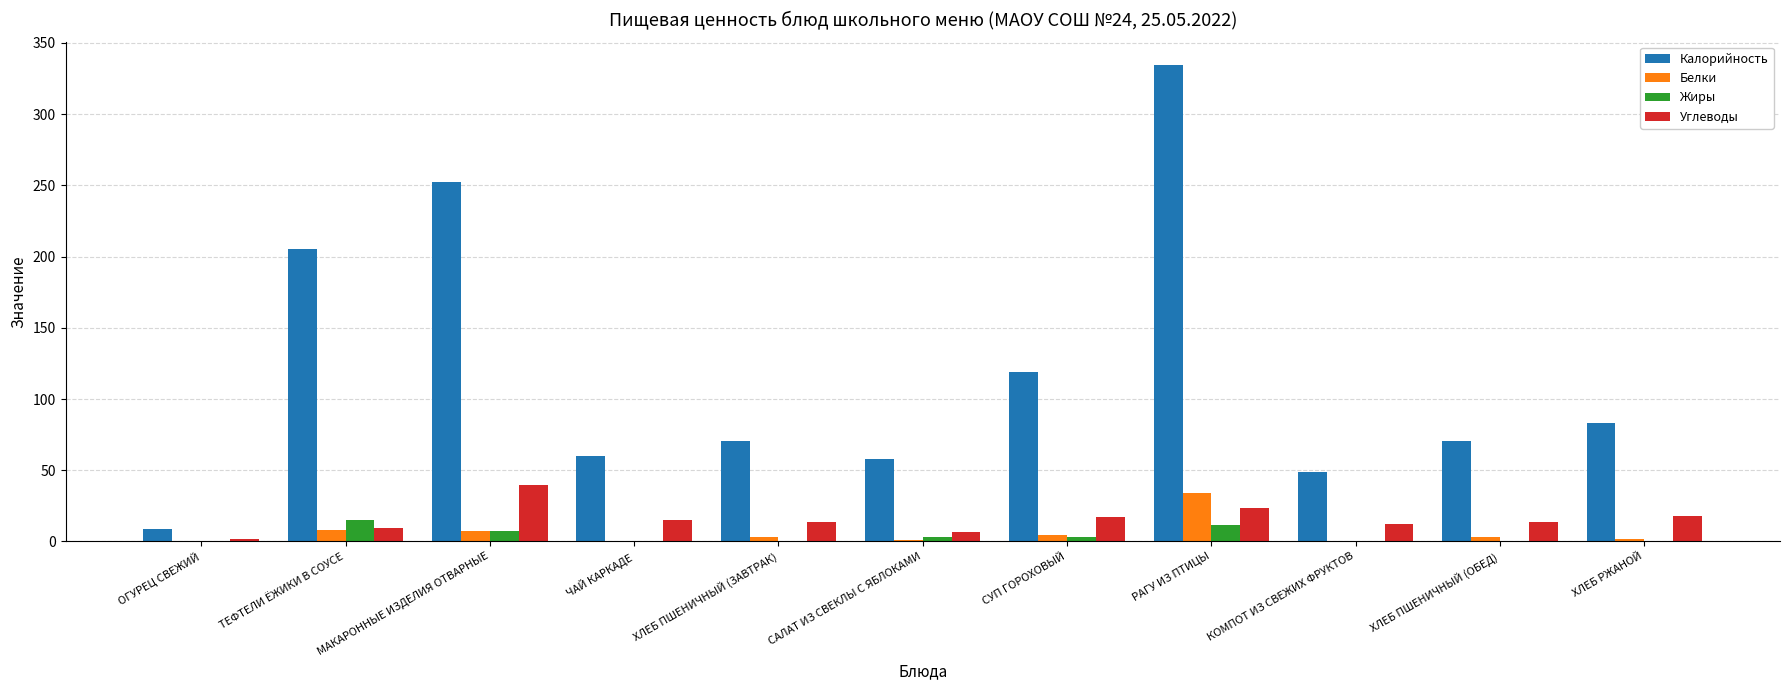

Does the chart contain stacked bars?

No